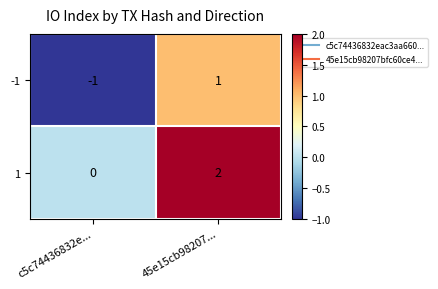

At c5c74436832e..., list the series in order from smallest to largest.

-1, 1